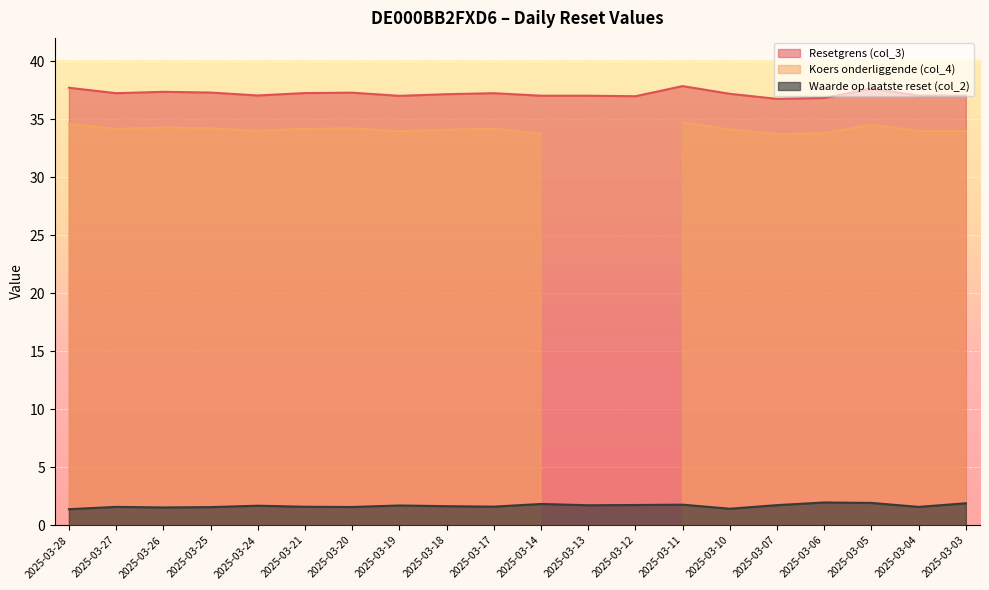

What is the sum of the Waarde op laatste reset (col_2) values at 2025-03-20 and 2025-03-25?

3.1